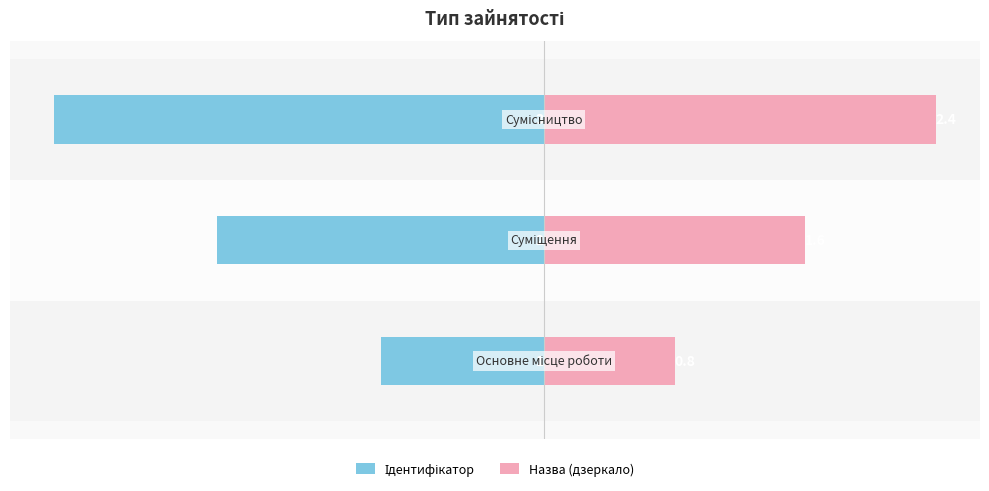

How many data points in Ідентифікатор are less than -2?

1